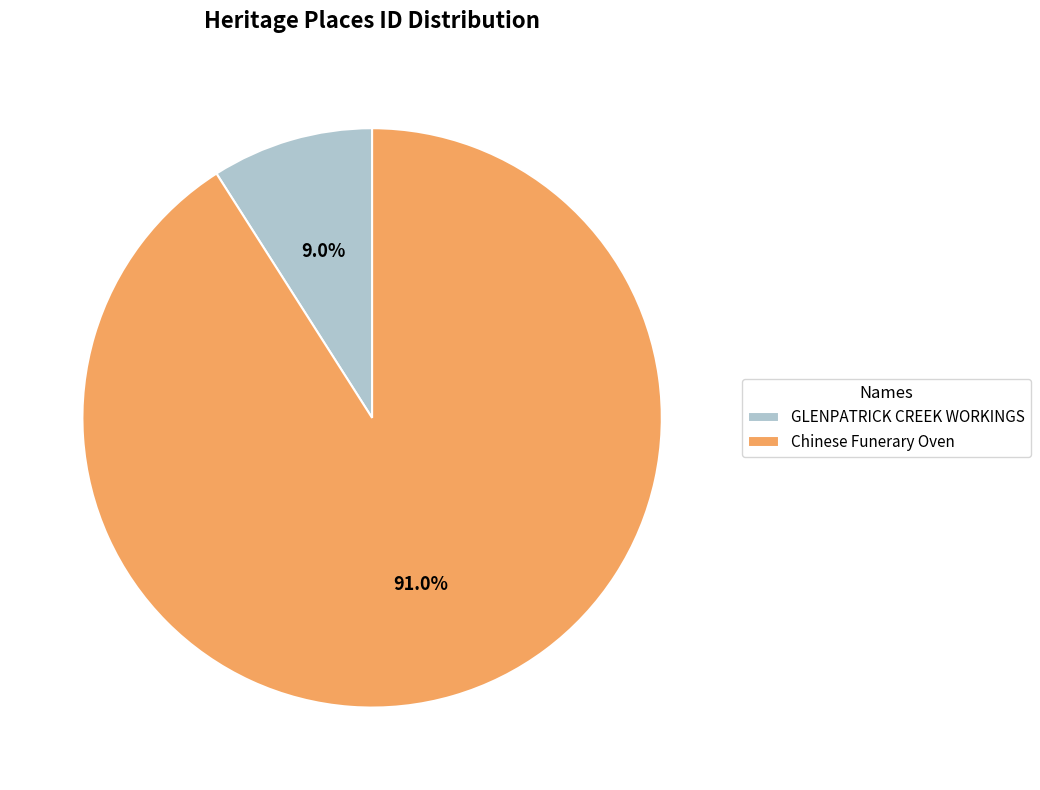

True or false: GLENPATRICK CREEK WORKINGS accounts for 1% of the total.

False